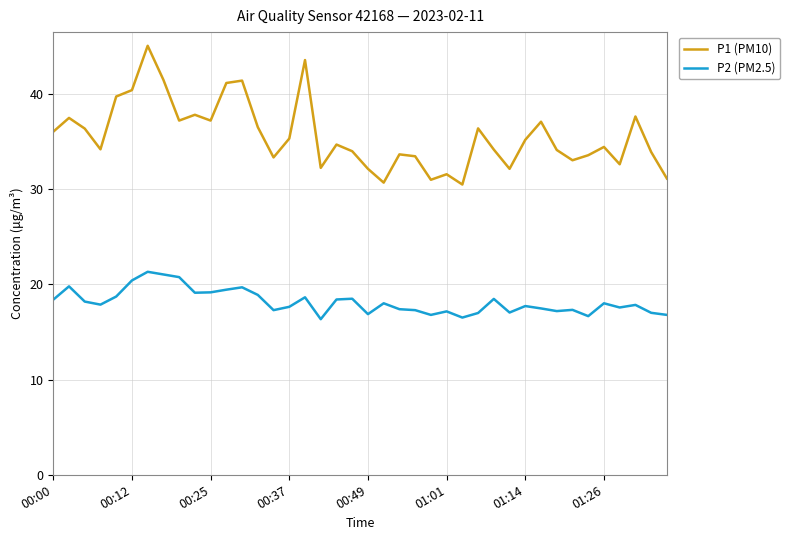

What is the difference between the maximum and minimum values in the P2 (PM2.5) series?

5.0